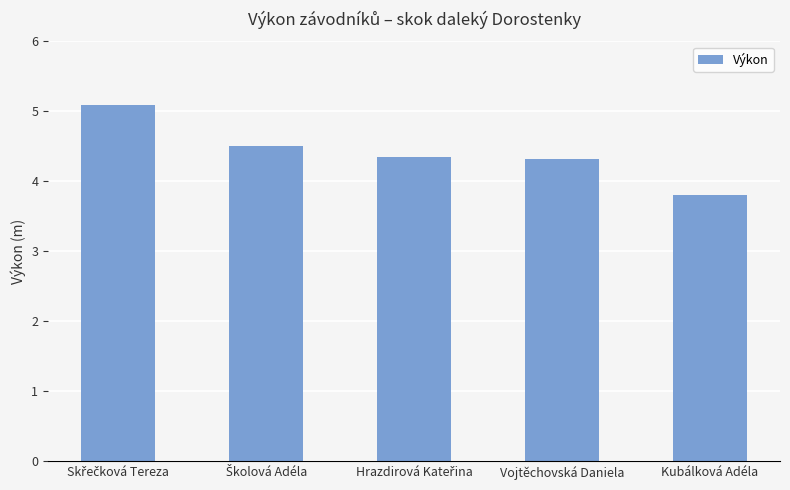

What position from the left is Kubálková Adéla?

5